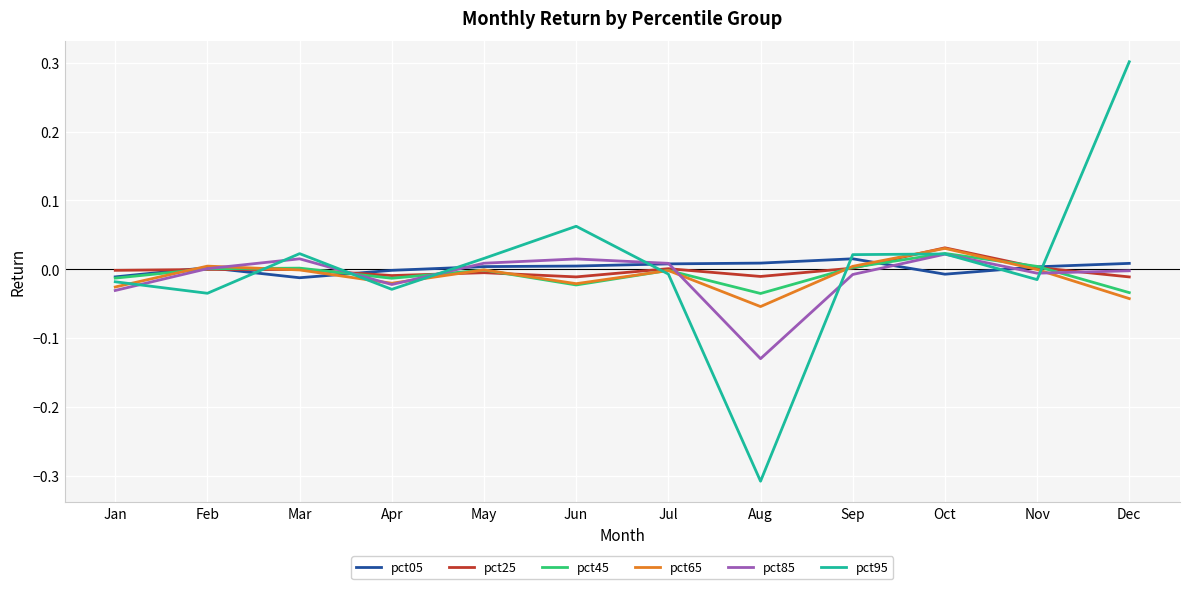

How many interior local peaks does the pct45 series have?

4